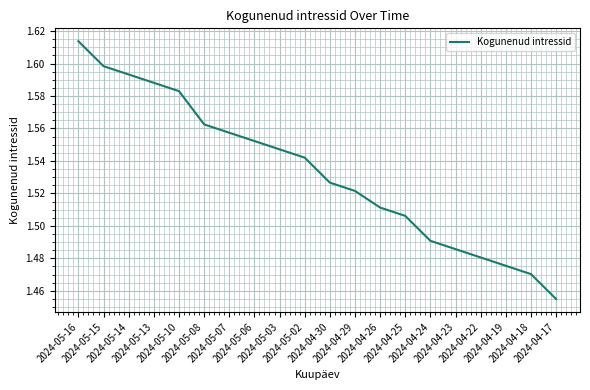

What is the difference between the second highest and minimum values?

0.1